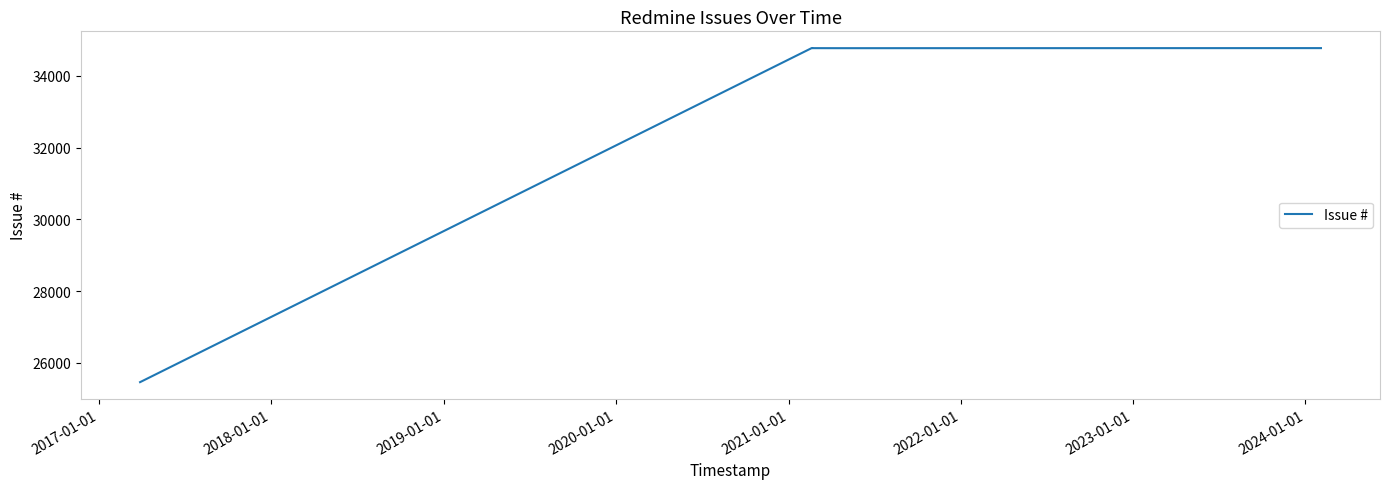

How many points are higher than both their immediate neighbors (excluding endpoints)?

1